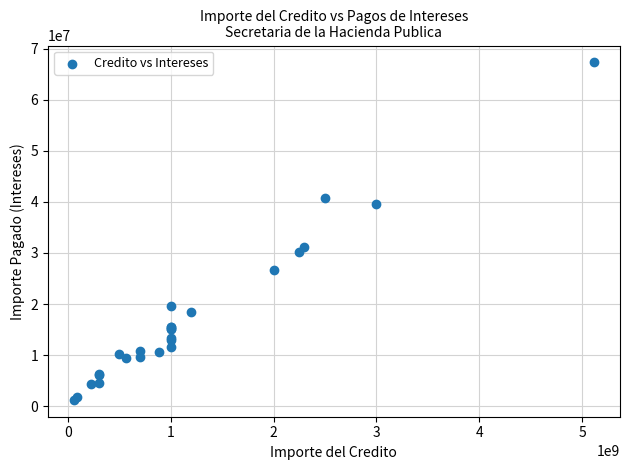

What Y value in the scatter plot is closest to 34278981?

31195065.0